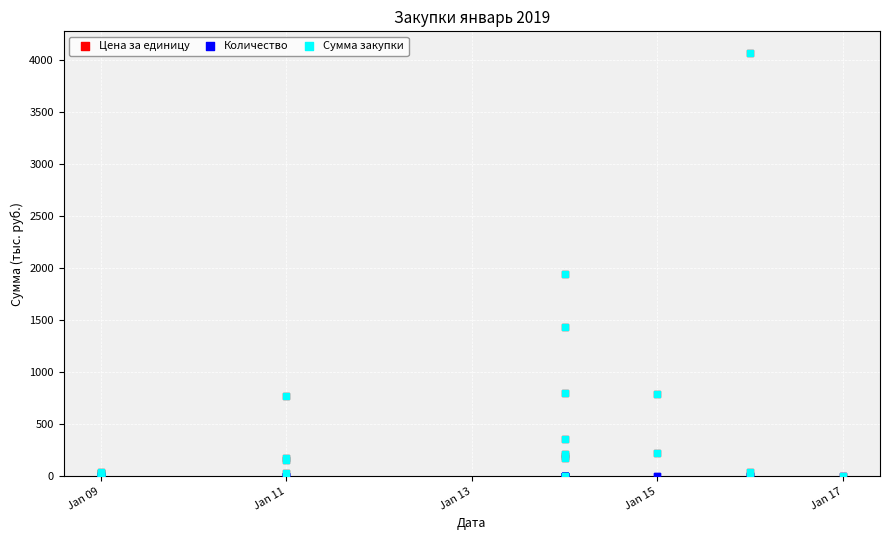

Which series reaches the minimum Y coordinate?

Цена за единицу